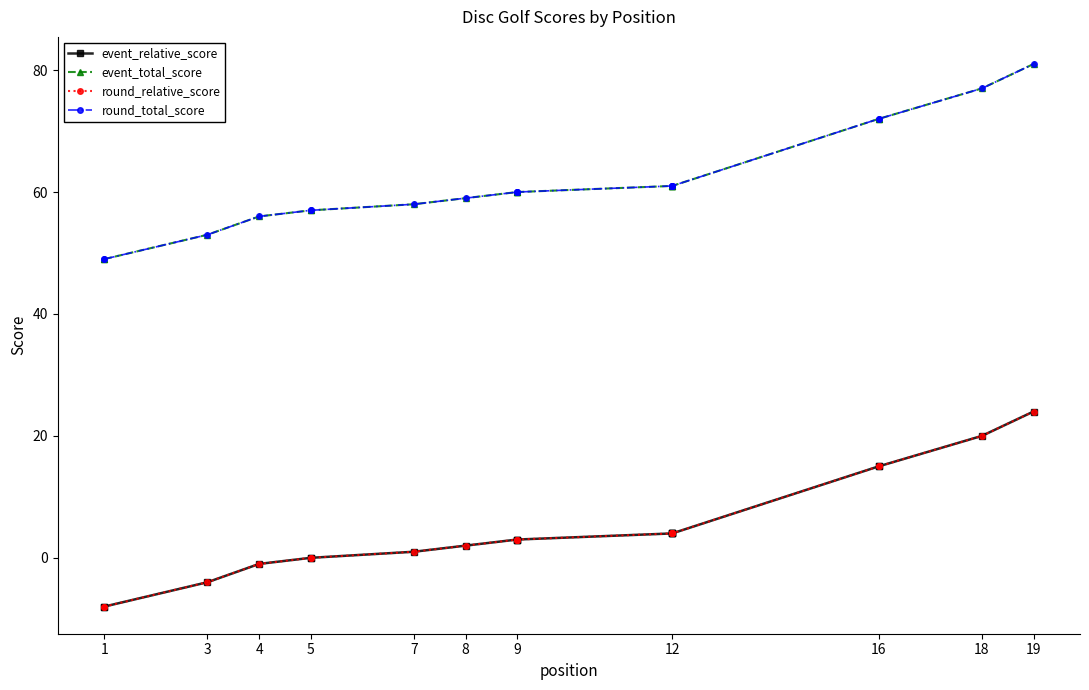

What is the label of the 12th point from the right?

12